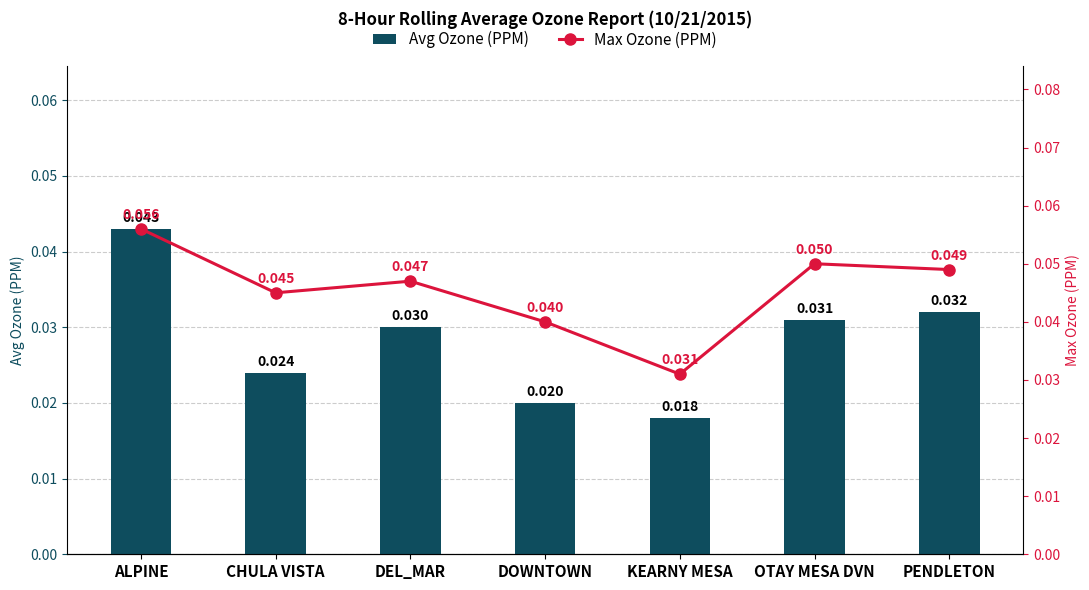

What is the label of the 3rd bar from the left?

DEL_MAR